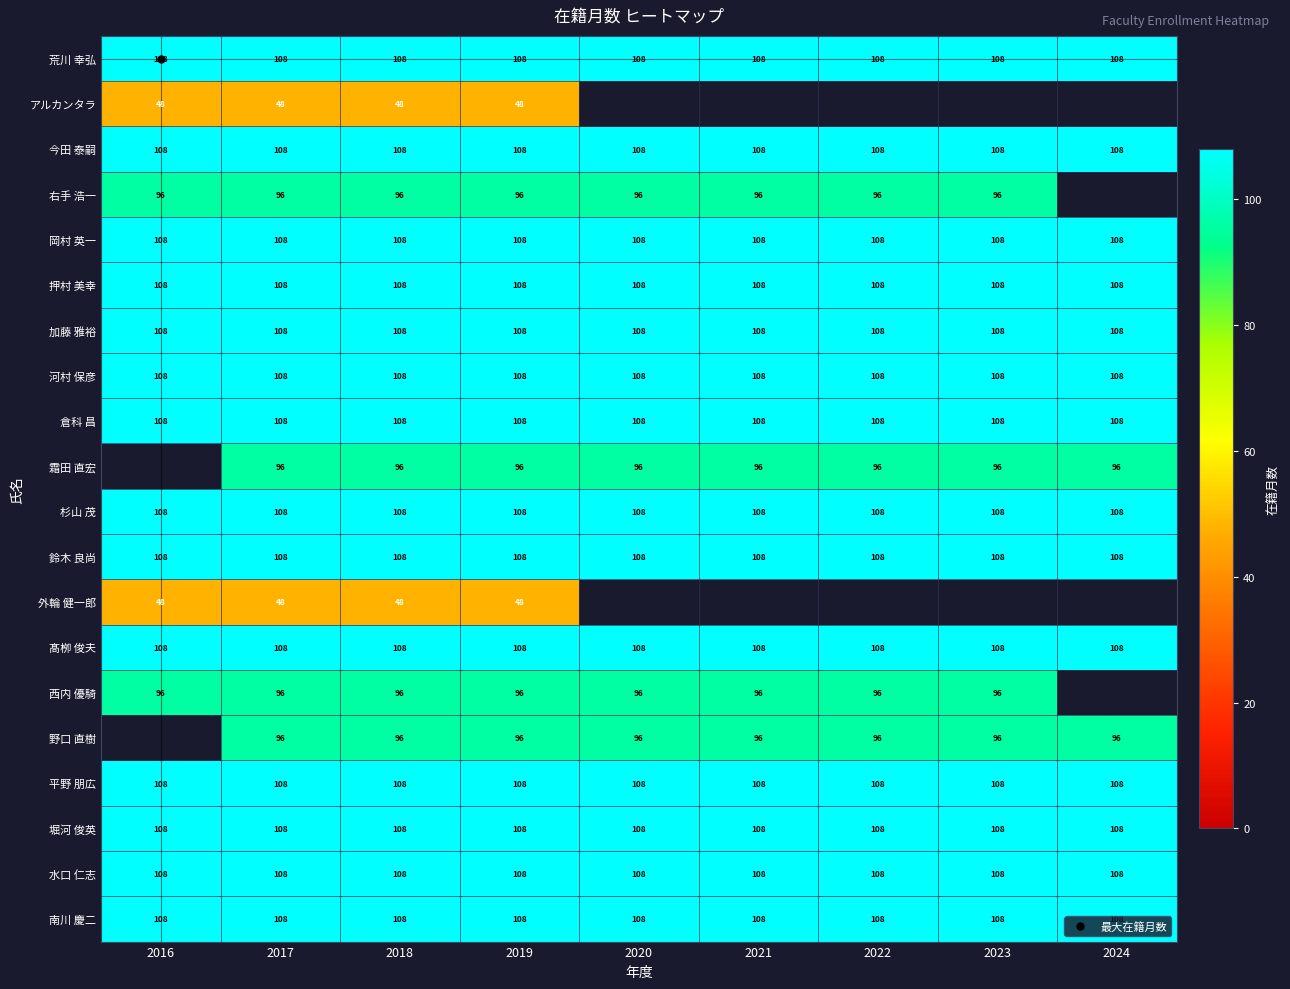

What is the sum of all 倉科 昌 values?

972.0